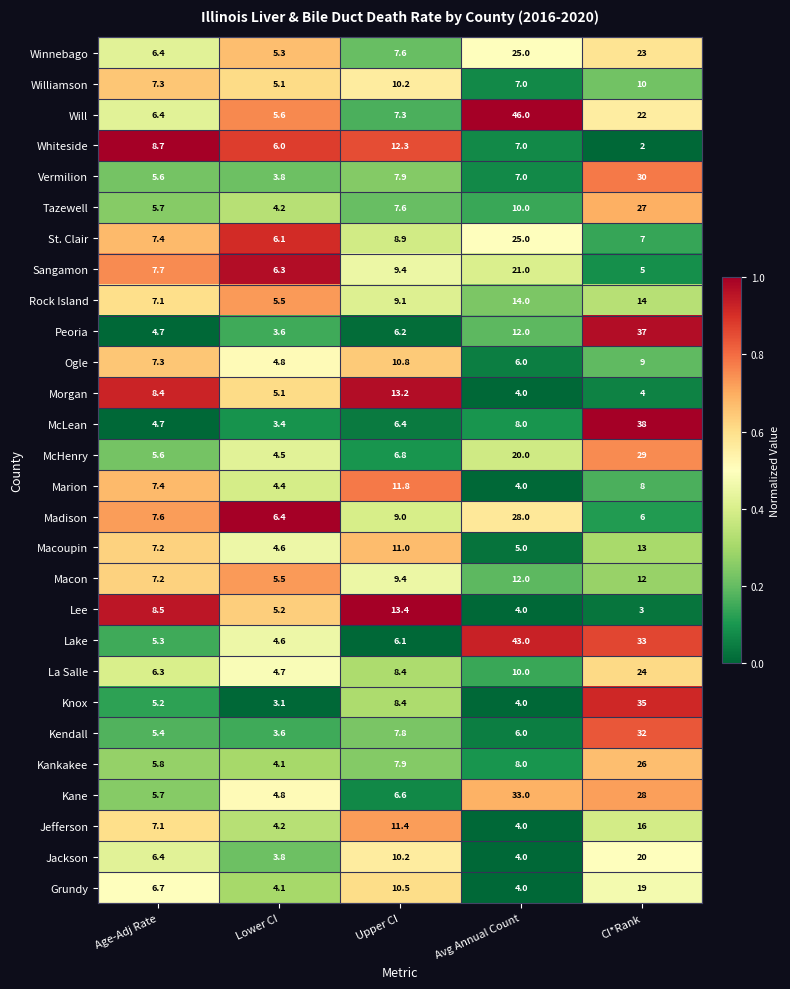

Which label corresponds to the largest value in the chart?

Avg Annual Count